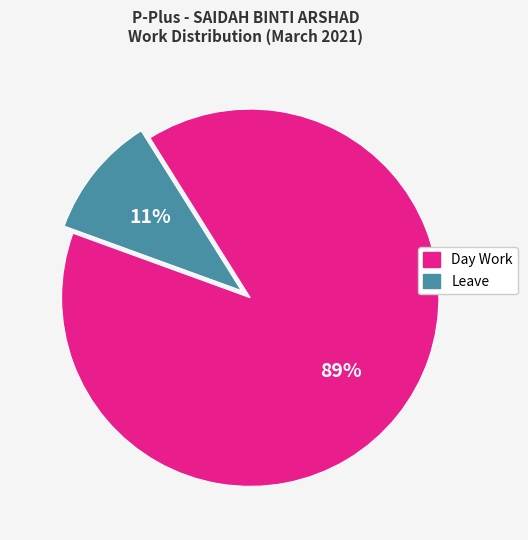

Do Leave and Day Work together represent more than half of the pie?

Yes